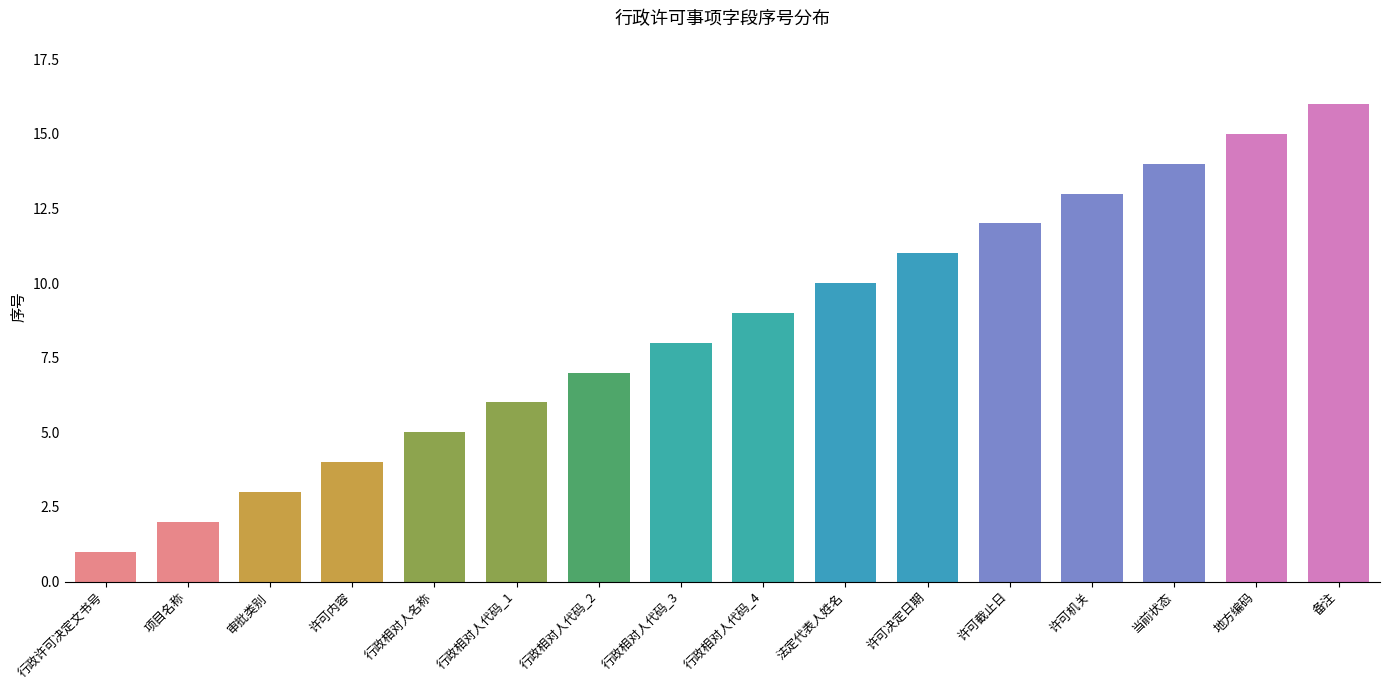

What is the difference between the values at 法定代表人姓名 and 行政相对人代码_2?

3